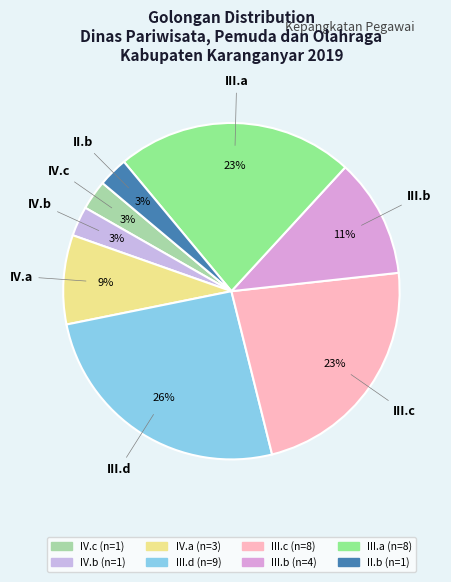

Which category has the biggest portion of the pie?

III.d